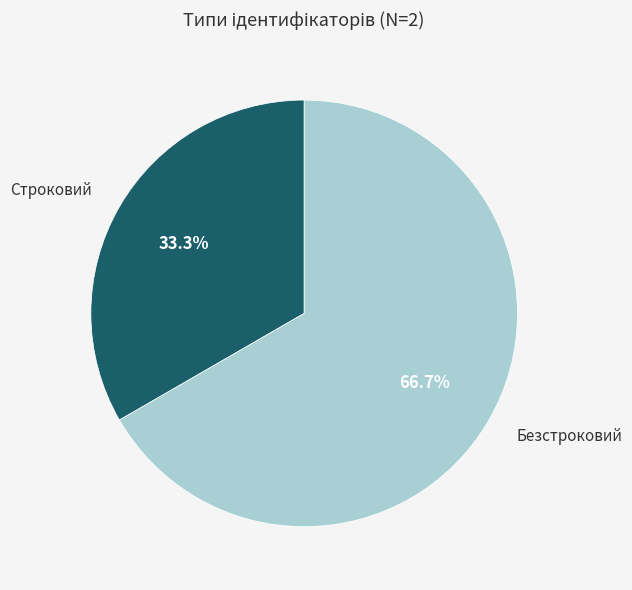

Count the number of slices in the pie.

2